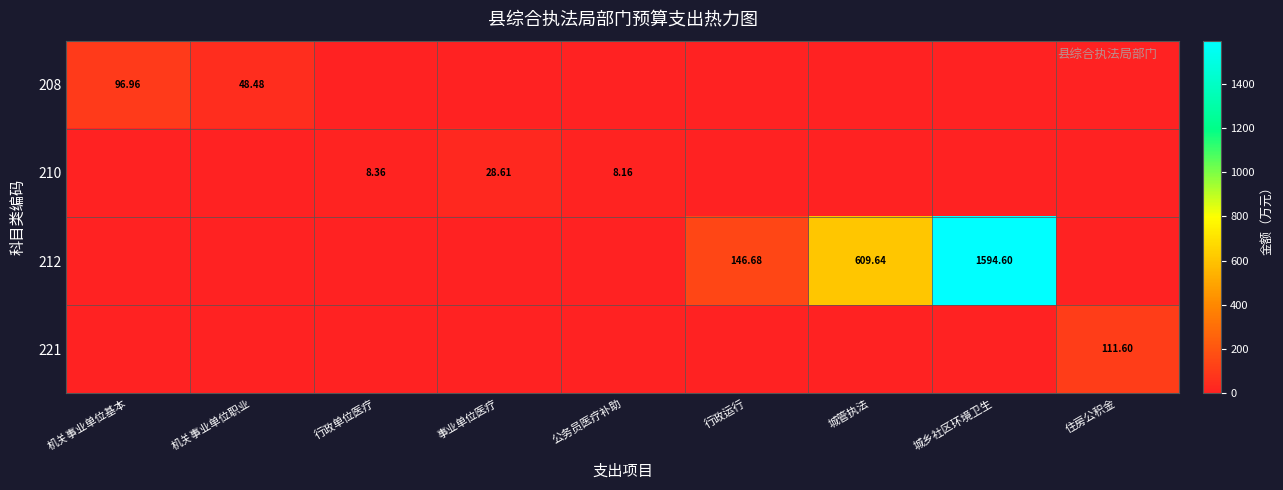

At which label does 208 reach its peak?

机关事业单位基本